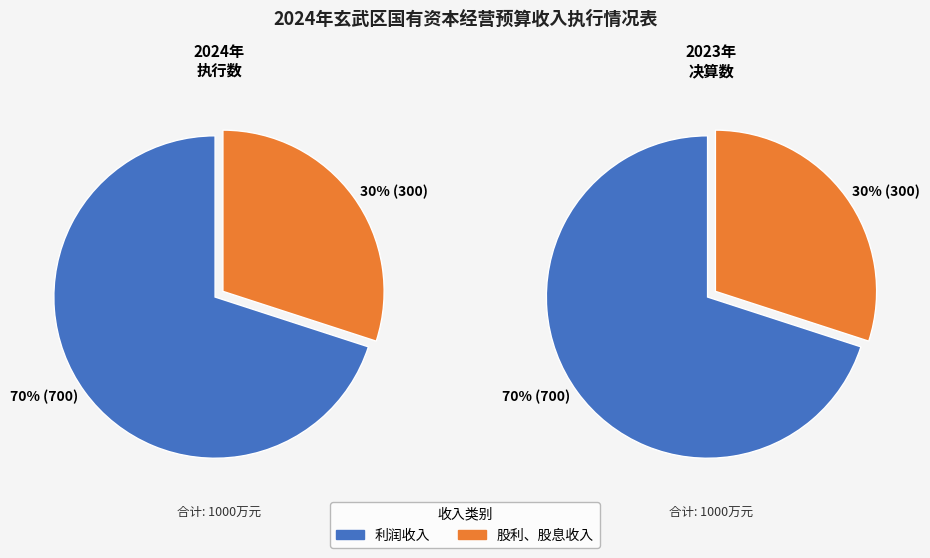

Is there a majority slice in this chart?

Yes